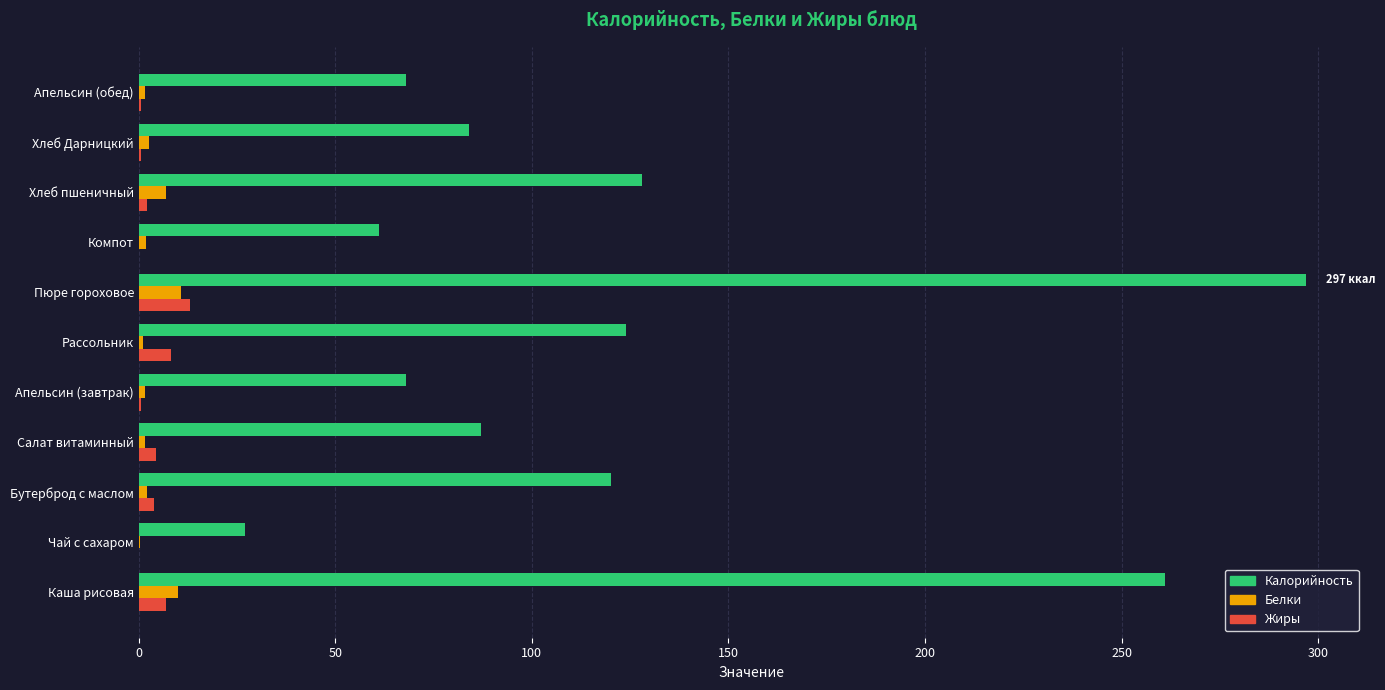

Which category has the highest value across all series?

Пюре гороховое